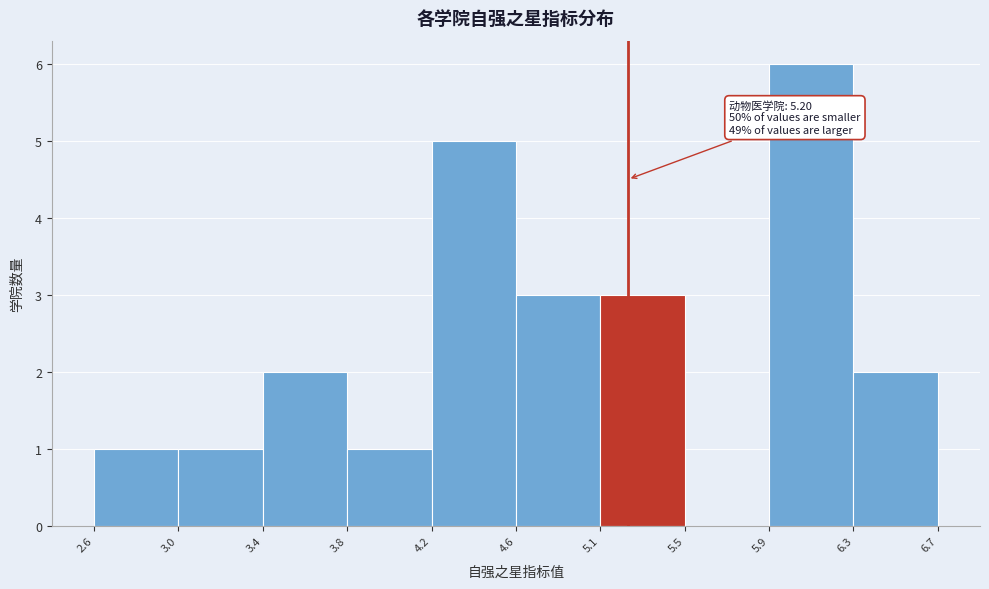

Over which range of the x-axis is the bar tallest?

5.9 to 6.3